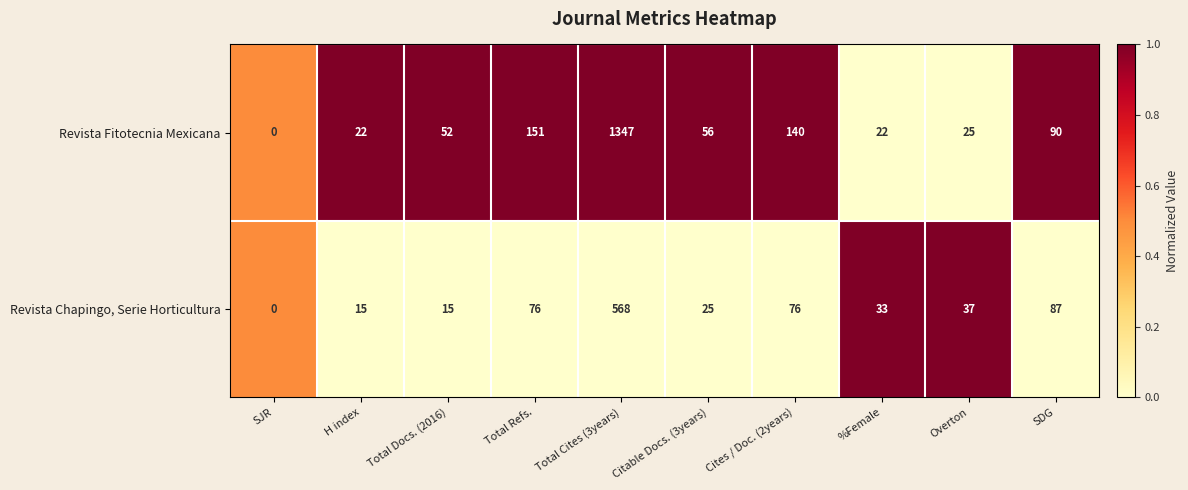

Is it true that Revista Fitotecnia Mexicana equals 22 at %Female?

True